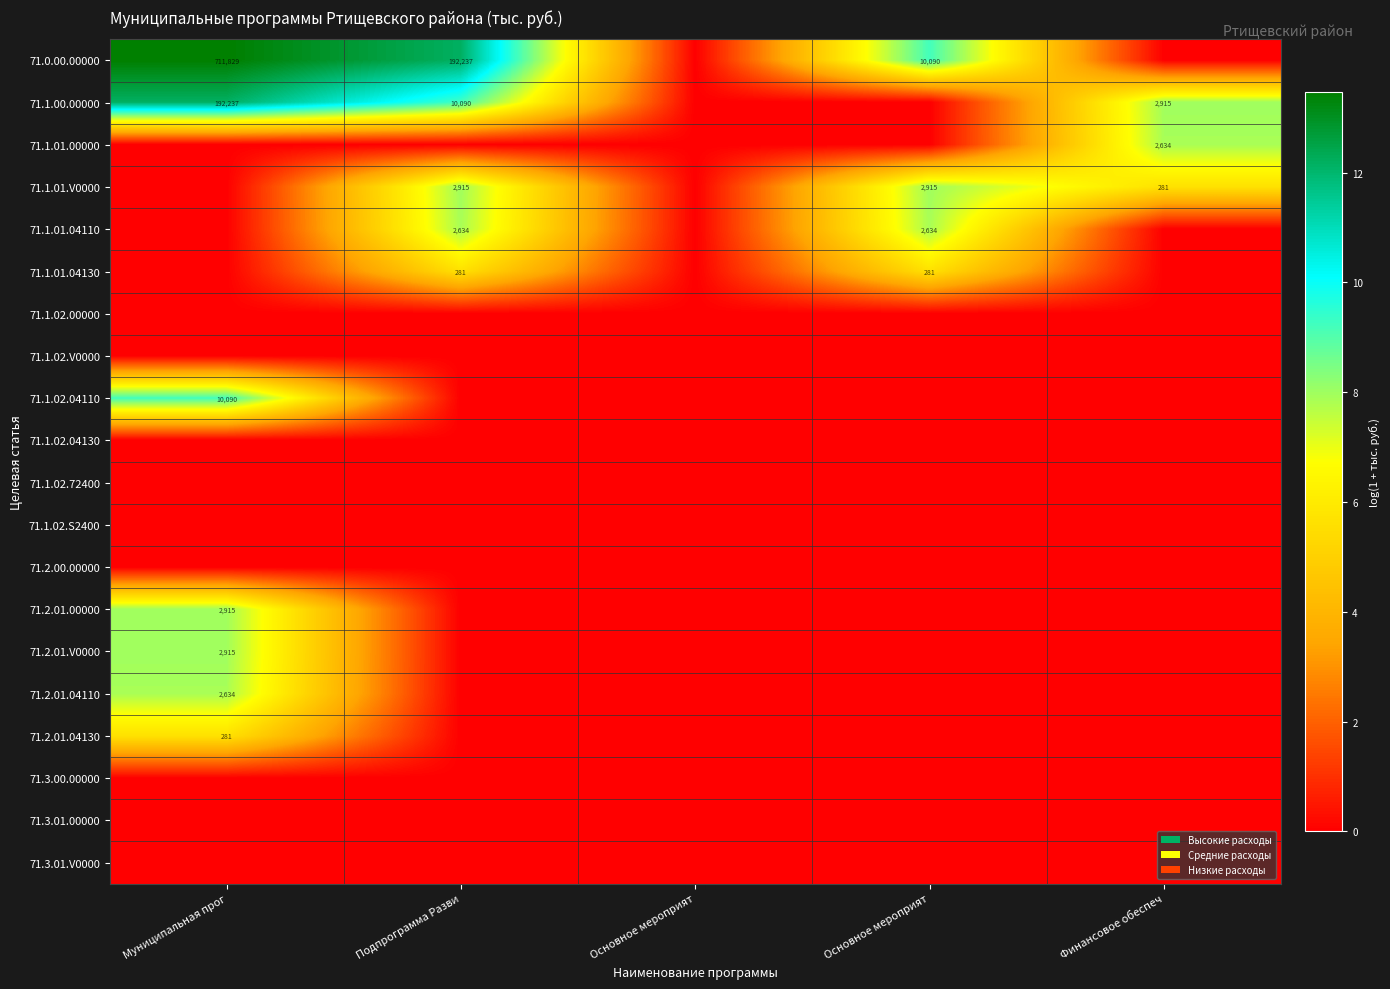

How many data points in 71.1.01.04130 are above 0?

2